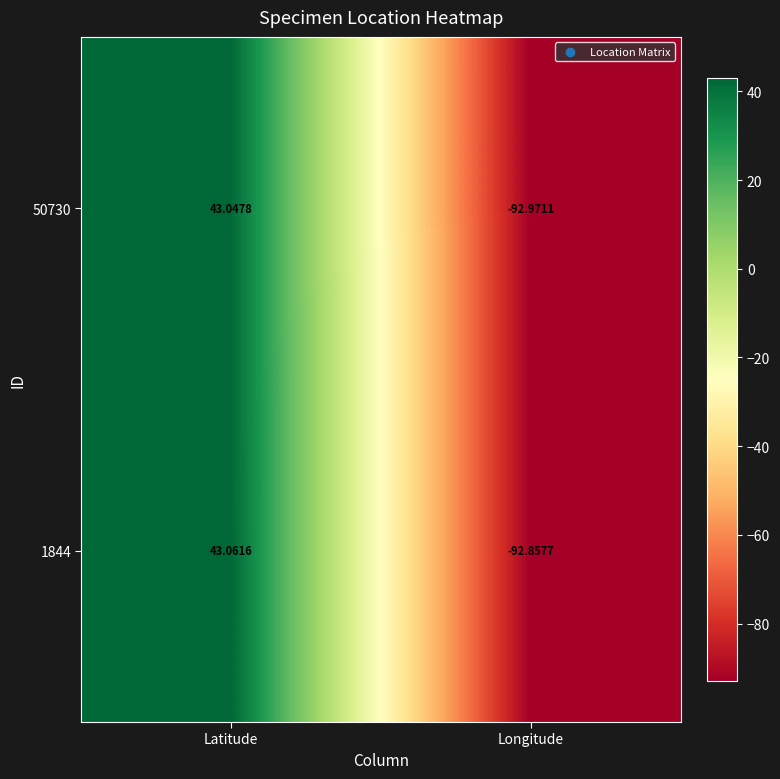

At which label is 50730 closest to -24?

Latitude